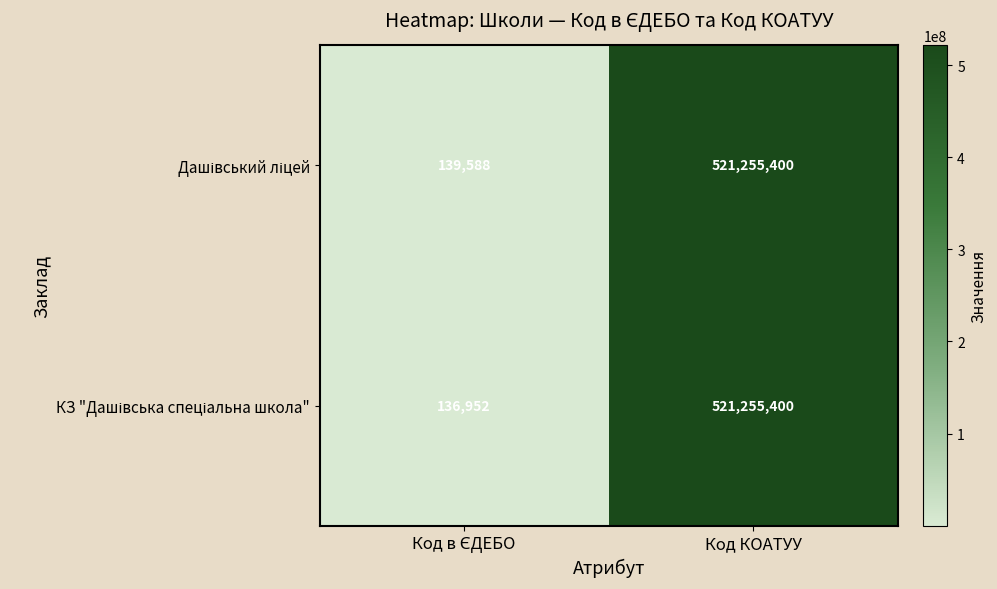

At which category is the sum across all series the highest?

Код КОАТУУ